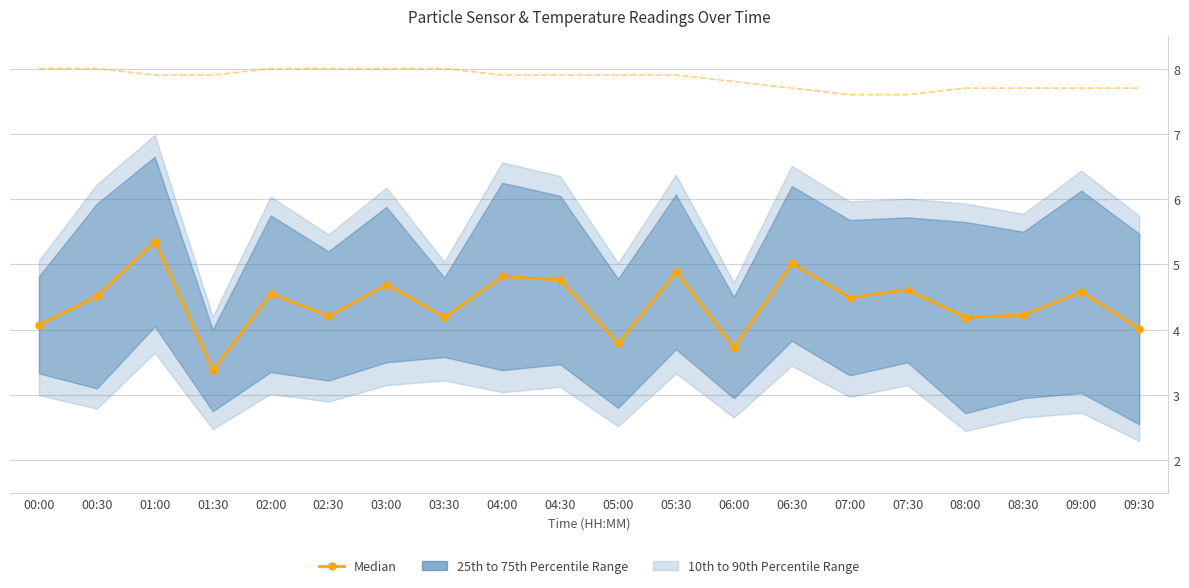

At which category is the sum across all series the highest?

01:00